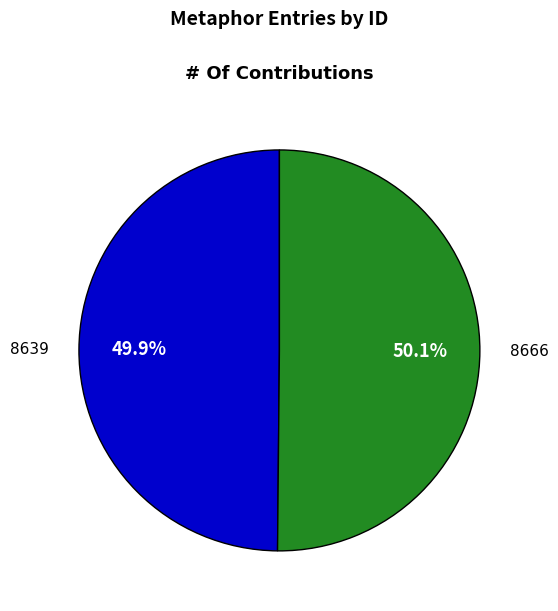

Approximately how many times larger is the value at 8639 compared to 8666?

1.0